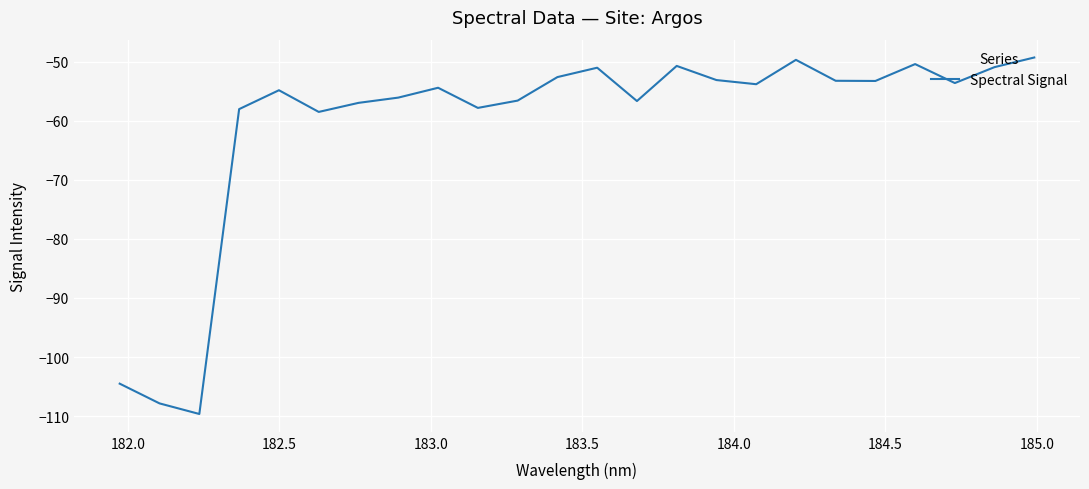

What is the maximum value shown in the chart?

-49.3